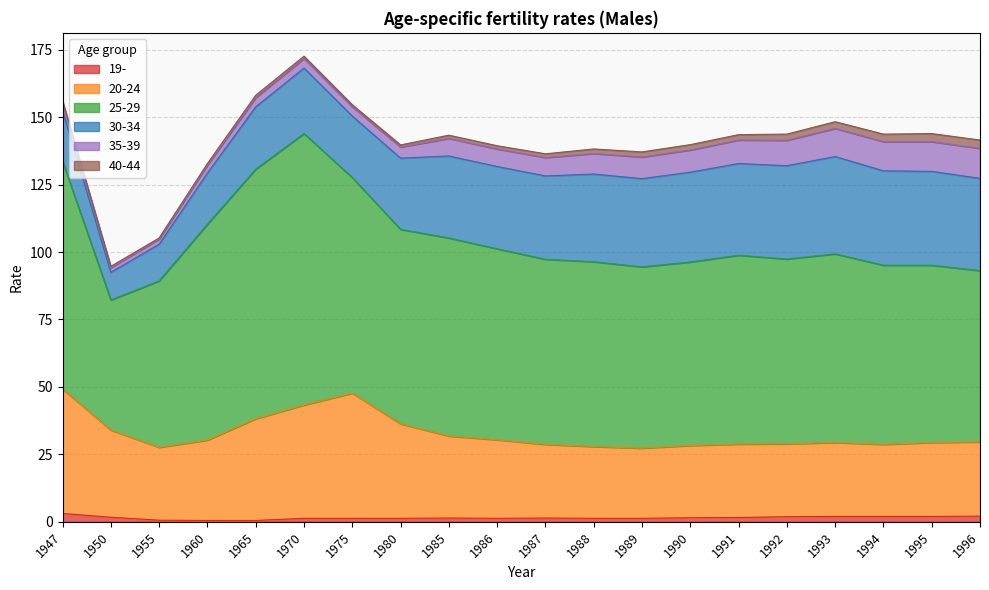

What is the greatest value displayed?

100.6